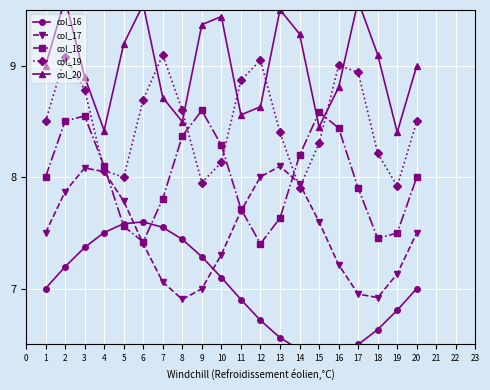

Where is the first local maximum for col_19?

2